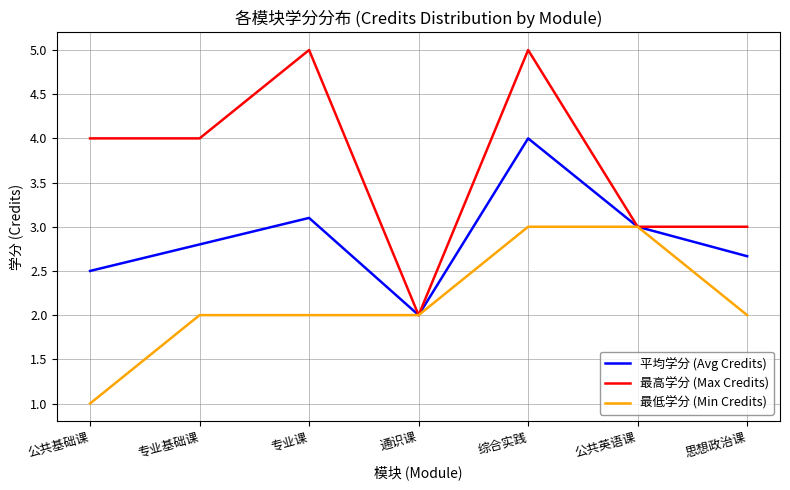

Which series has the largest total across all categories?

最高学分 (Max Credits)